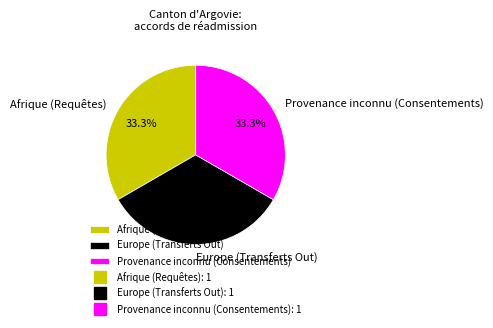

Is there a majority slice in this chart?

No